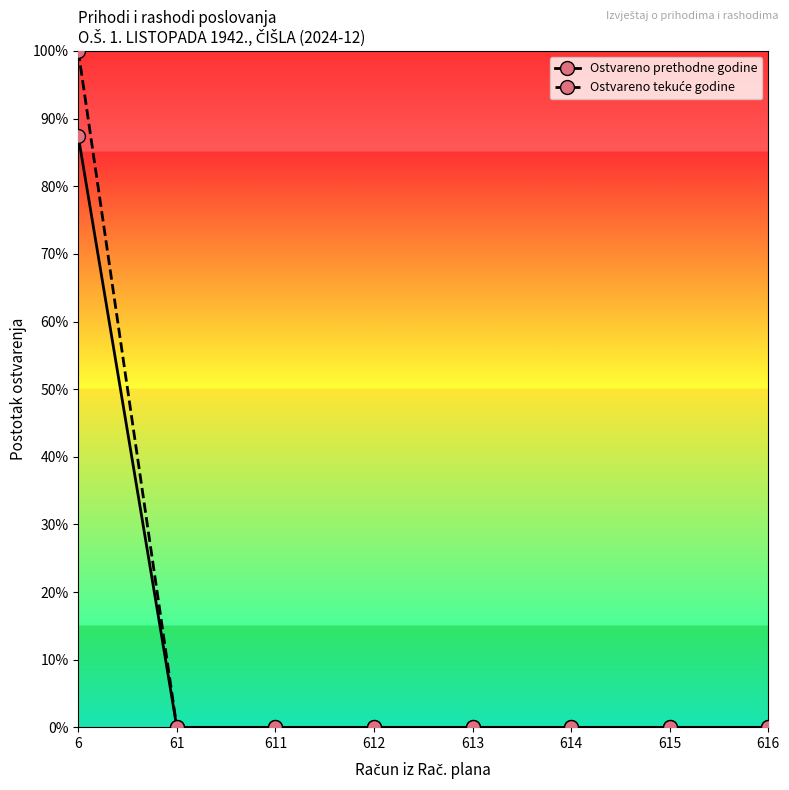

What is the greatest value displayed?

100.0